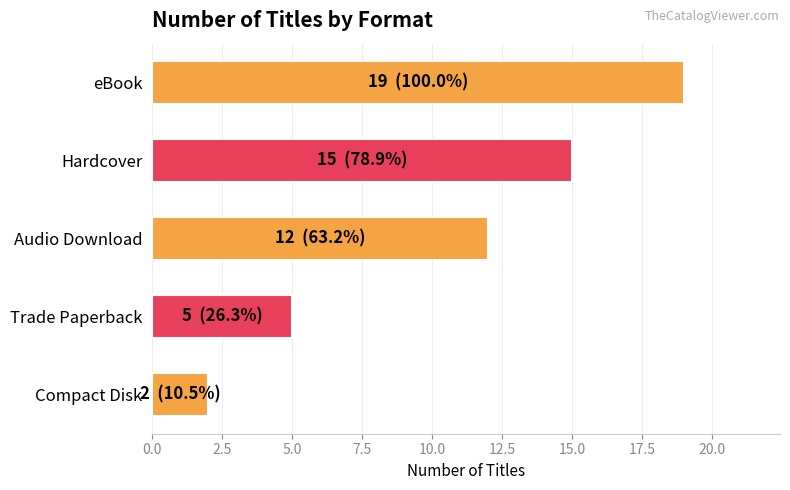

The value at Hardcover is 15. True or false?

True